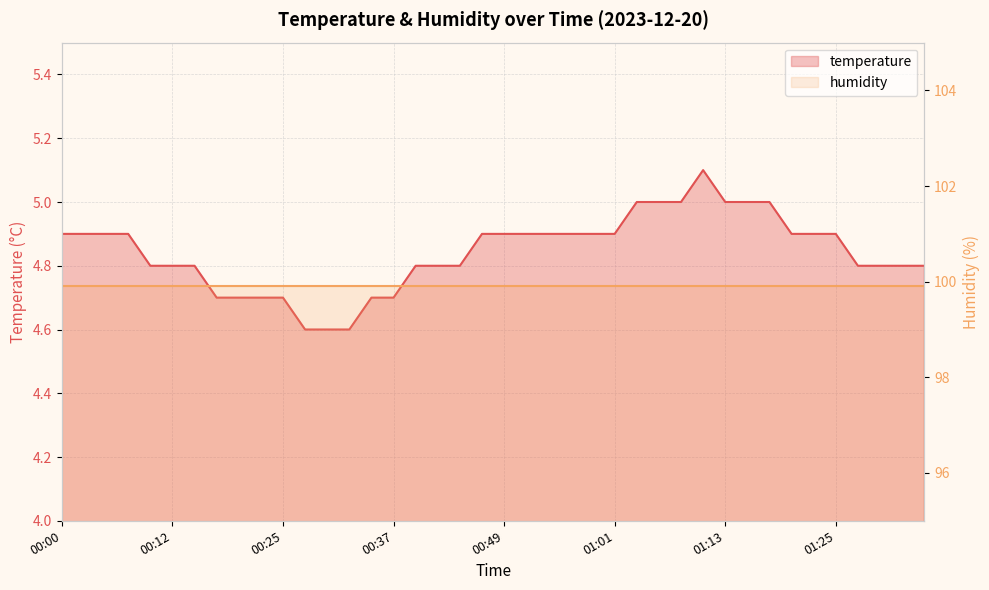

What is the value of the 4th point from the left?

4.9